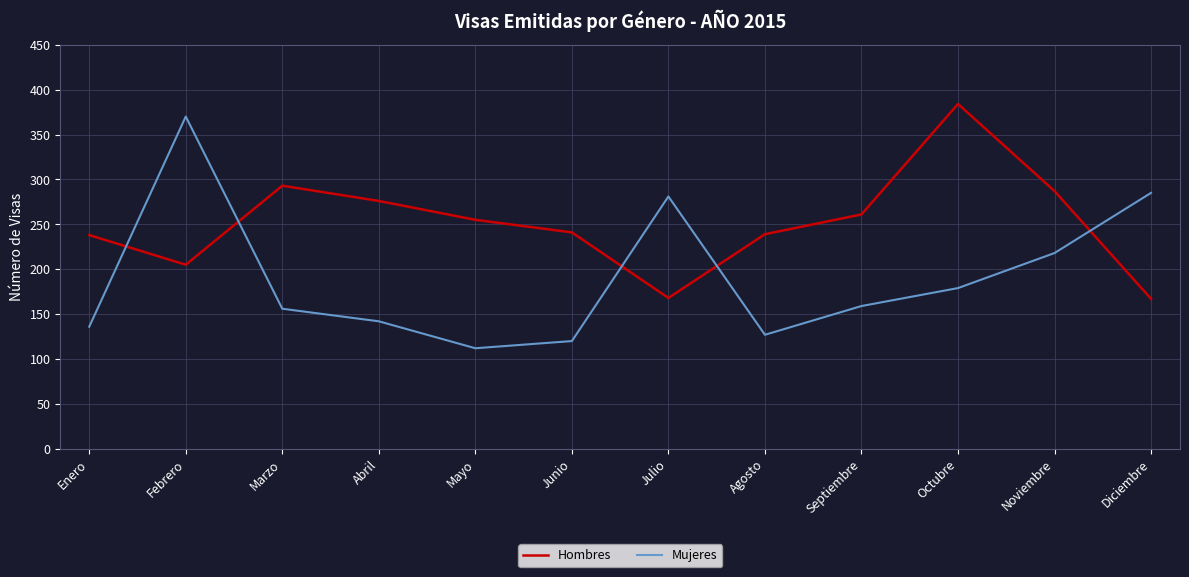

Is the value of Mujeres at Abril greater than the value of Hombres at Diciembre?

No